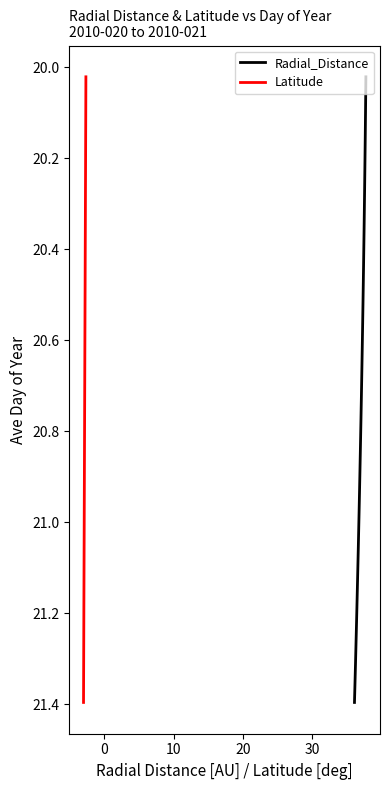

At how many categories does at least one series exceed 20?

34